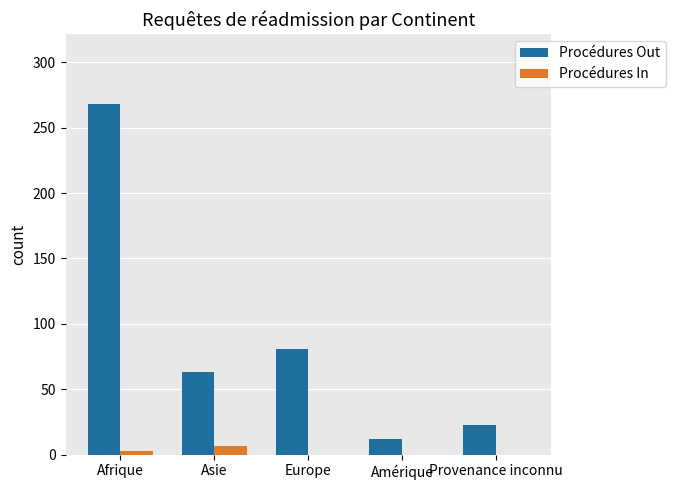

Between Europe and Amérique, which series saw the biggest shift?

Procédures Out